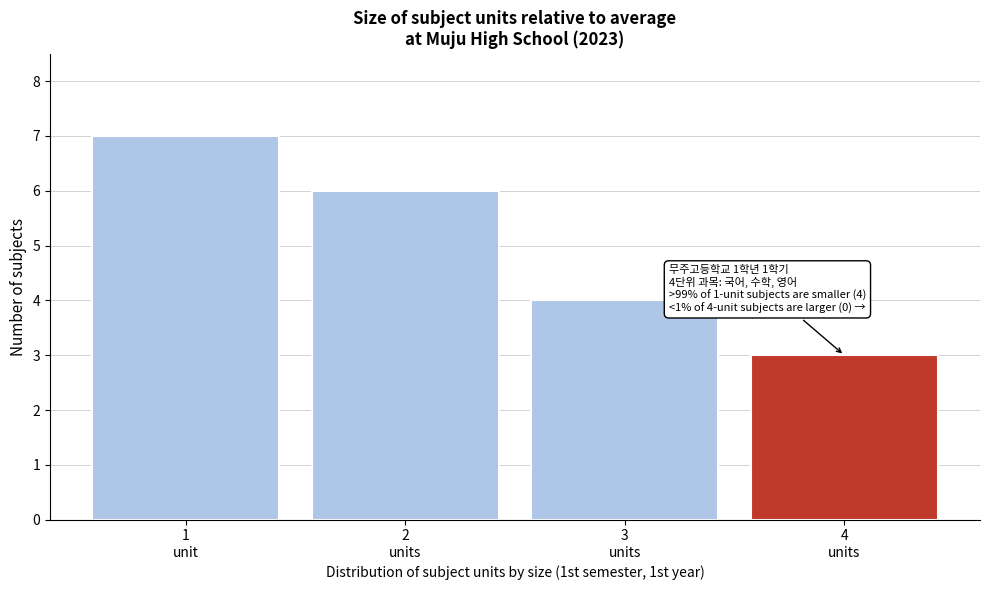

Reading left to right, extract all data points from this chart.

7	6	4	3